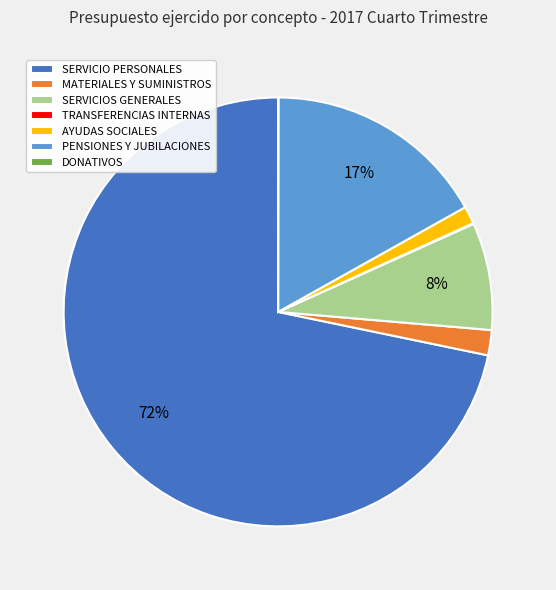

Combined, do MATERIALES Y SUMINISTROS and SERVICIO PERSONALES account for over 50%?

Yes